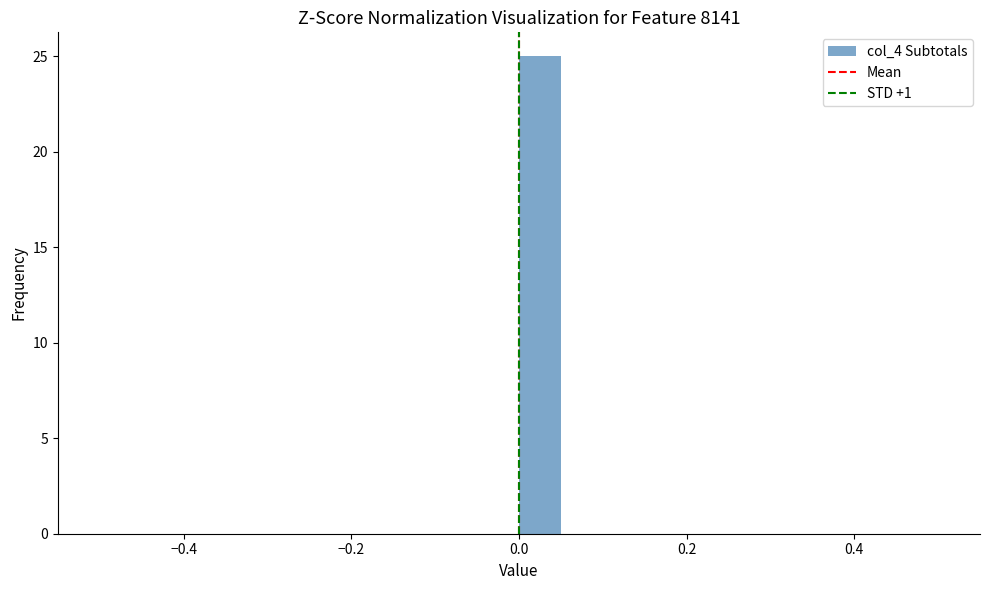

Read against the x-axis, roughly where is the centre of the tallest bar?

0.02